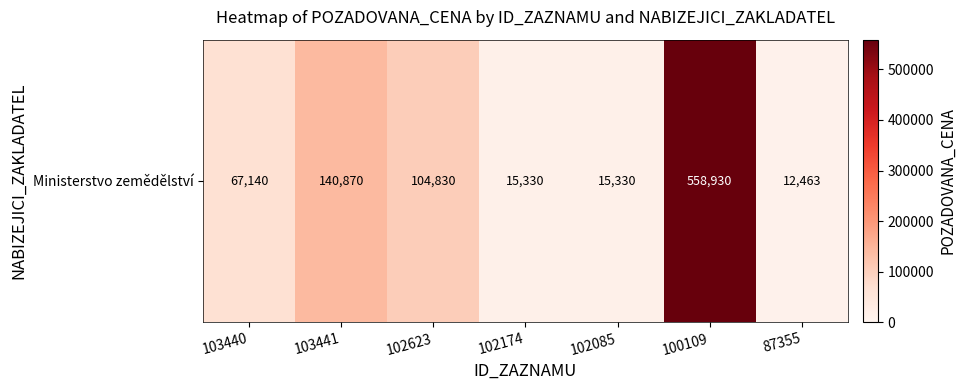

Count the number of data series in this chart.

1